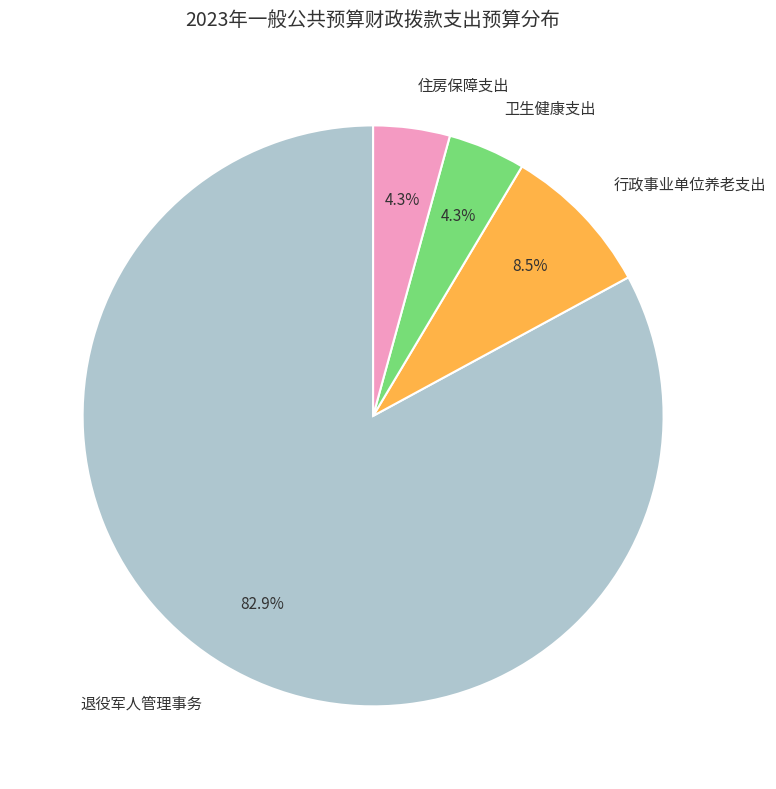

Combined, do 行政事业单位养老支出 and 卫生健康支出 account for over 50%?

No